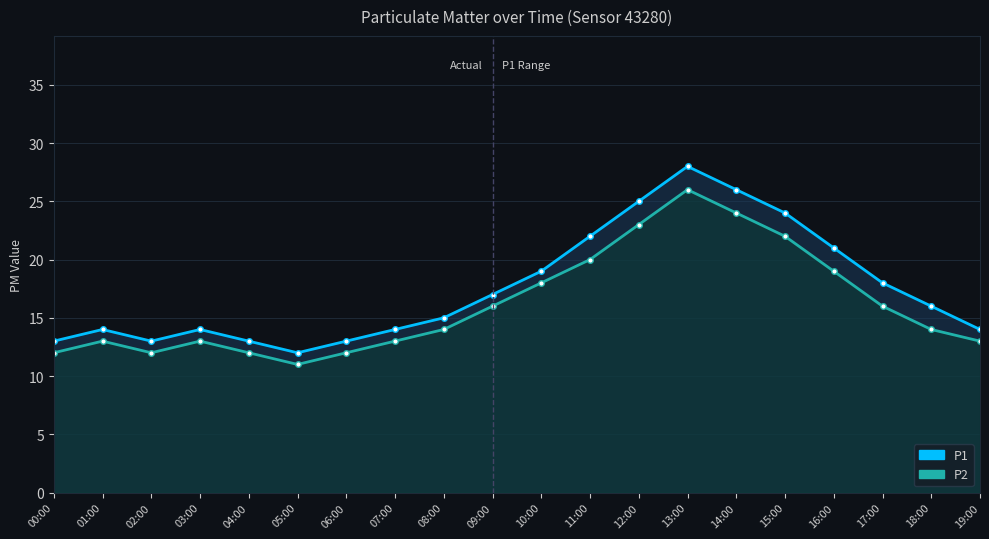

Which series has the largest total across all categories?

P1